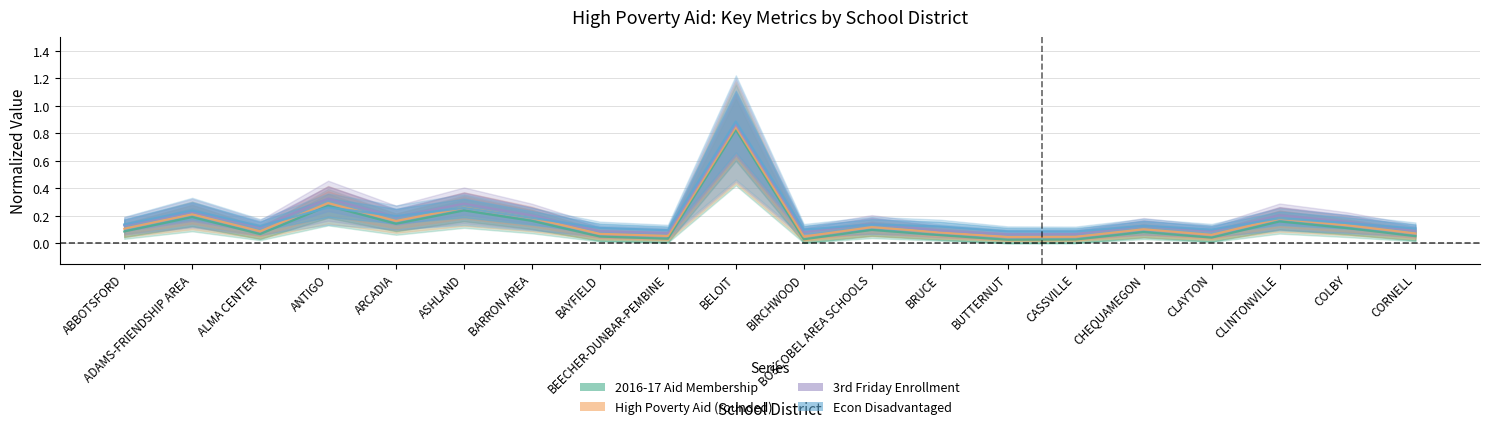

Reading left to right, transcribe all the data shown in this chart.

2016-17 Aid Membership: ABBOTSFORD=0.1	ADAMS-FRIENDSHIP AREA=0.2	ALMA CENTER=0.1	ANTIGO=0.3	ARCADIA=0.1	ASHLAND=0.2	BARRON AREA=0.2	BAYFIELD=0.0	BEECHER-DUNBAR-PEMBINE=0.0	BELOIT=0.8	BIRCHWOOD=0.0	BOSCOBEL AREA SCHOOLS=0.1	BRUCE=0.1	BUTTERNUT=0.0	CASSVILLE=0.0	CHEQUAMEGON=0.1	CLAYTON=0.0	CLINTONVILLE=0.2	COLBY=0.1	CORNELL=0.1
High Poverty Aid (rounded): ABBOTSFORD=0.1	ADAMS-FRIENDSHIP AREA=0.2	ALMA CENTER=0.1	ANTIGO=0.3	ARCADIA=0.2	ASHLAND=0.3	BARRON AREA=0.2	BAYFIELD=0.1	BEECHER-DUNBAR-PEMBINE=0.1	BELOIT=0.8	BIRCHWOOD=0.0	BOSCOBEL AREA SCHOOLS=0.1	BRUCE=0.1	BUTTERNUT=0.0	CASSVILLE=0.0	CHEQUAMEGON=0.1	CLAYTON=0.1	CLINTONVILLE=0.2	COLBY=0.1	CORNELL=0.1
3rd Friday Enrollment: ABBOTSFORD=0.1	ADAMS-FRIENDSHIP AREA=0.2	ALMA CENTER=0.1	ANTIGO=0.3	ARCADIA=0.2	ASHLAND=0.3	BARRON AREA=0.2	BAYFIELD=0.1	BEECHER-DUNBAR-PEMBINE=0.1	BELOIT=0.9	BIRCHWOOD=0.1	BOSCOBEL AREA SCHOOLS=0.1	BRUCE=0.1	BUTTERNUT=0.1	CASSVILLE=0.1	CHEQUAMEGON=0.1	CLAYTON=0.1	CLINTONVILLE=0.2	COLBY=0.2	CORNELL=0.1
Econ Disadvantaged: ABBOTSFORD=0.1	ADAMS-FRIENDSHIP AREA=0.2	ALMA CENTER=0.1	ANTIGO=0.3	ARCADIA=0.2	ASHLAND=0.3	BARRON AREA=0.2	BAYFIELD=0.1	BEECHER-DUNBAR-PEMBINE=0.1	BELOIT=0.9	BIRCHWOOD=0.1	BOSCOBEL AREA SCHOOLS=0.1	BRUCE=0.1	BUTTERNUT=0.1	CASSVILLE=0.1	CHEQUAMEGON=0.1	CLAYTON=0.1	CLINTONVILLE=0.2	COLBY=0.1	CORNELL=0.1